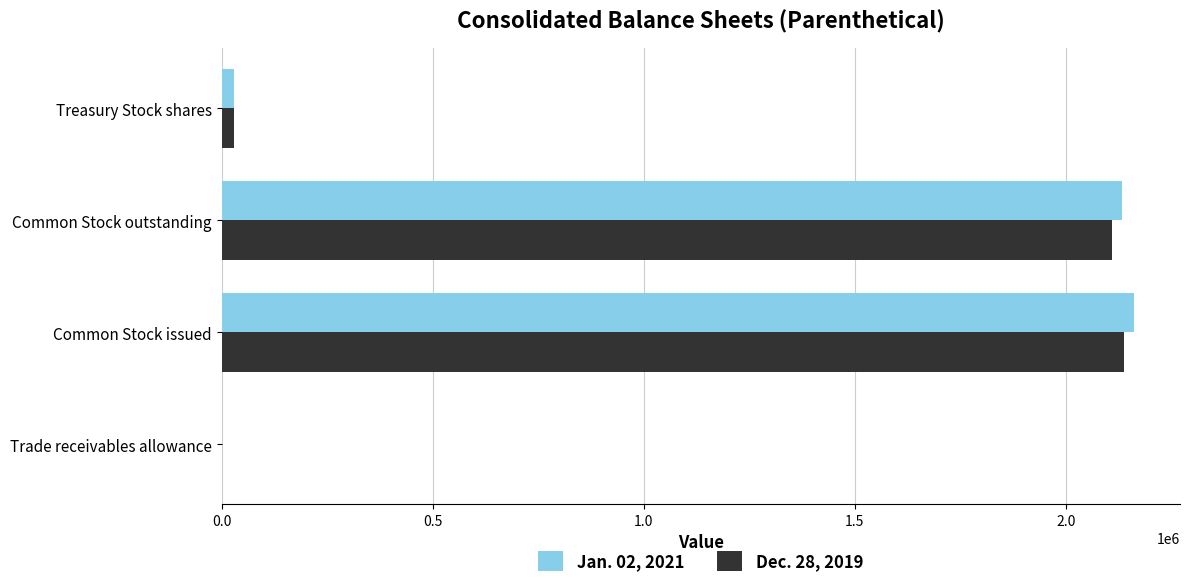

Which category has the highest value across all series?

Common Stock issued